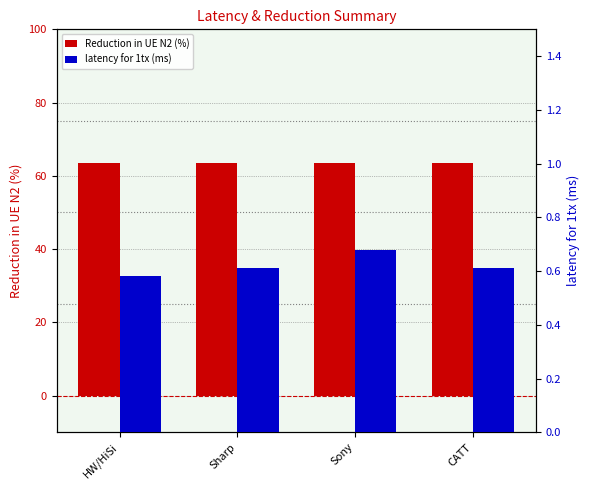

Rank the series at Sharp from lowest to highest value.

latency for 1tx (ms), Reduction in UE N2 (%)